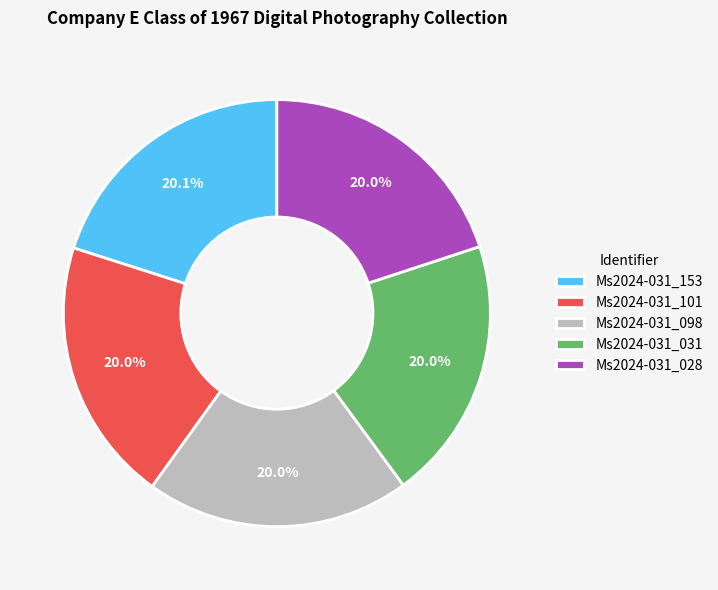

Is Ms2024-031_153 the majority of the pie?

No